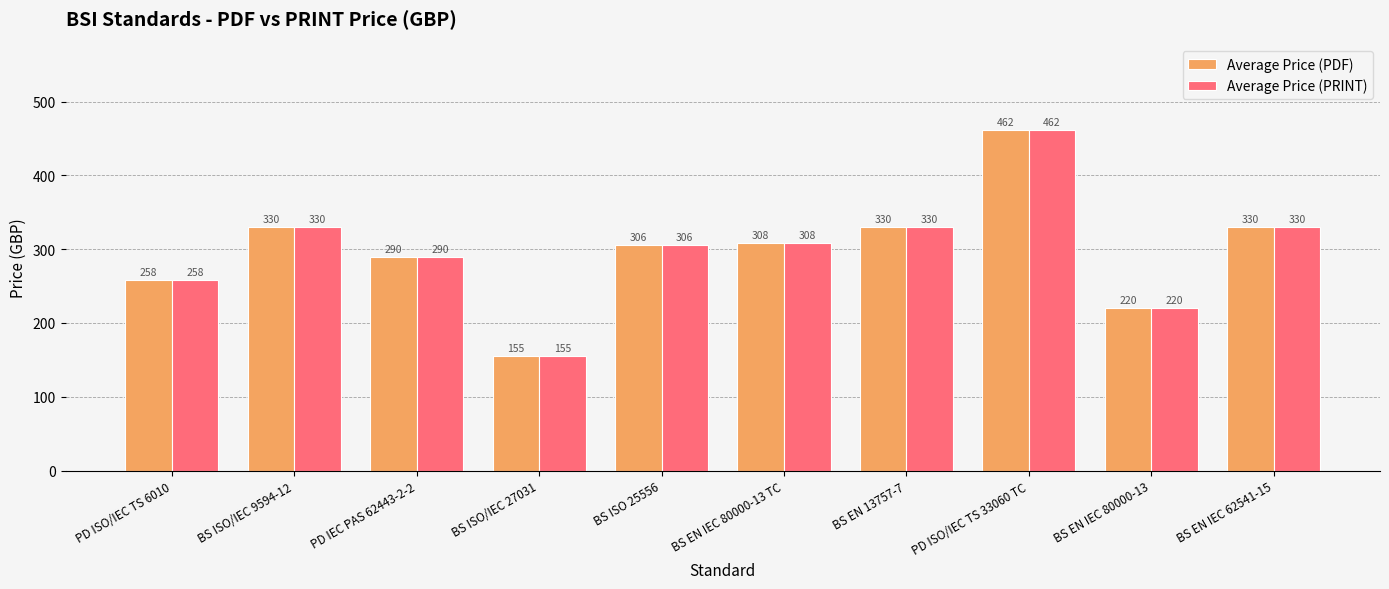

What is the label of the 7th bar from the left?

BS EN 13757-7